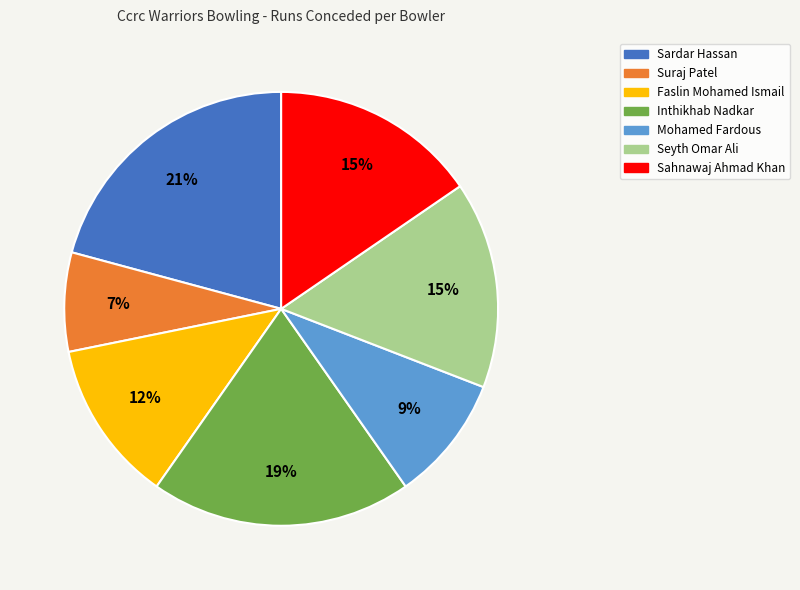

Is Mohamed Fardous the majority of the pie?

No